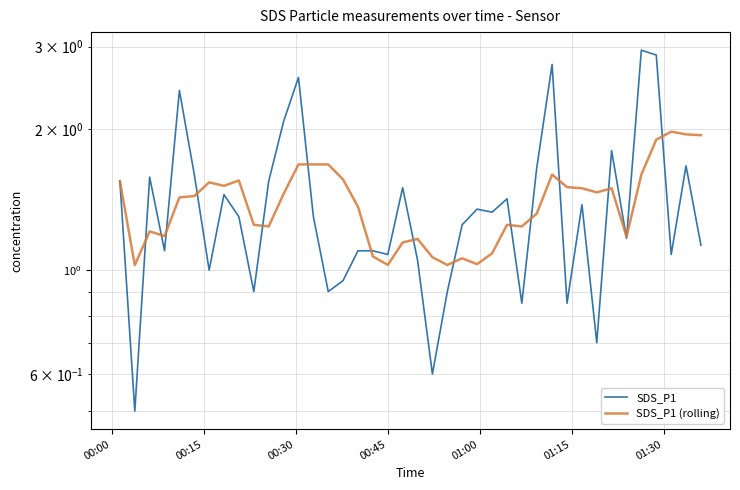

Which series ends up on top after the final intersection of SDS_P1 and SDS_P1 (rolling)?

SDS_P1 (rolling)